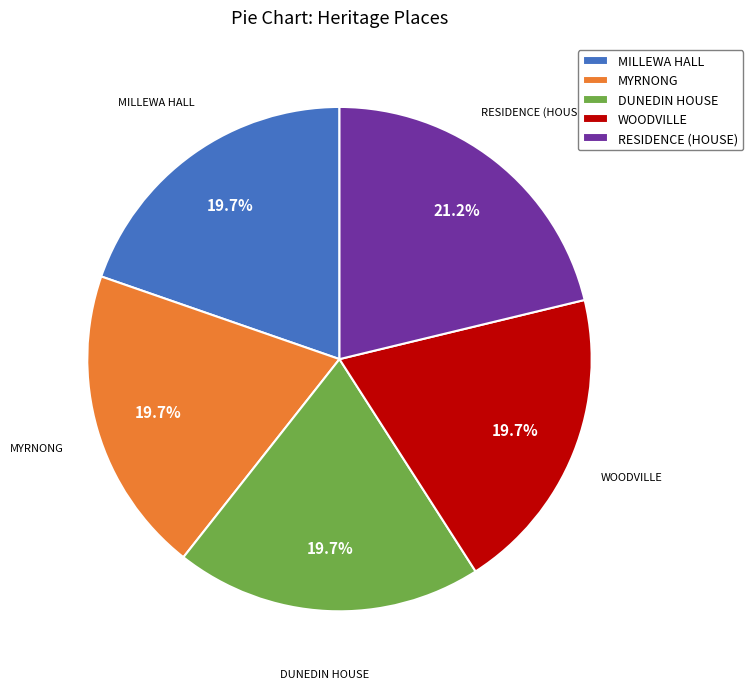

How many slices are in this pie chart?

5